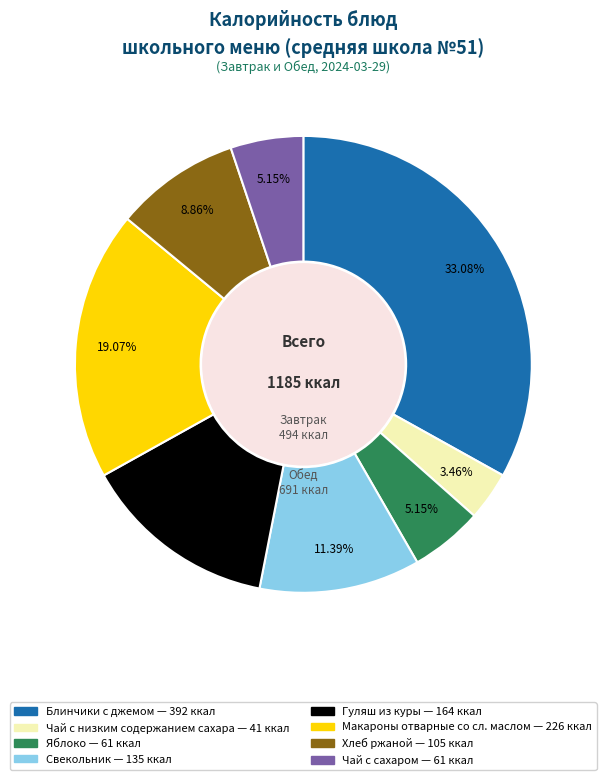

The Гуляш из куры slice represents 1% of the pie. True or false?

False